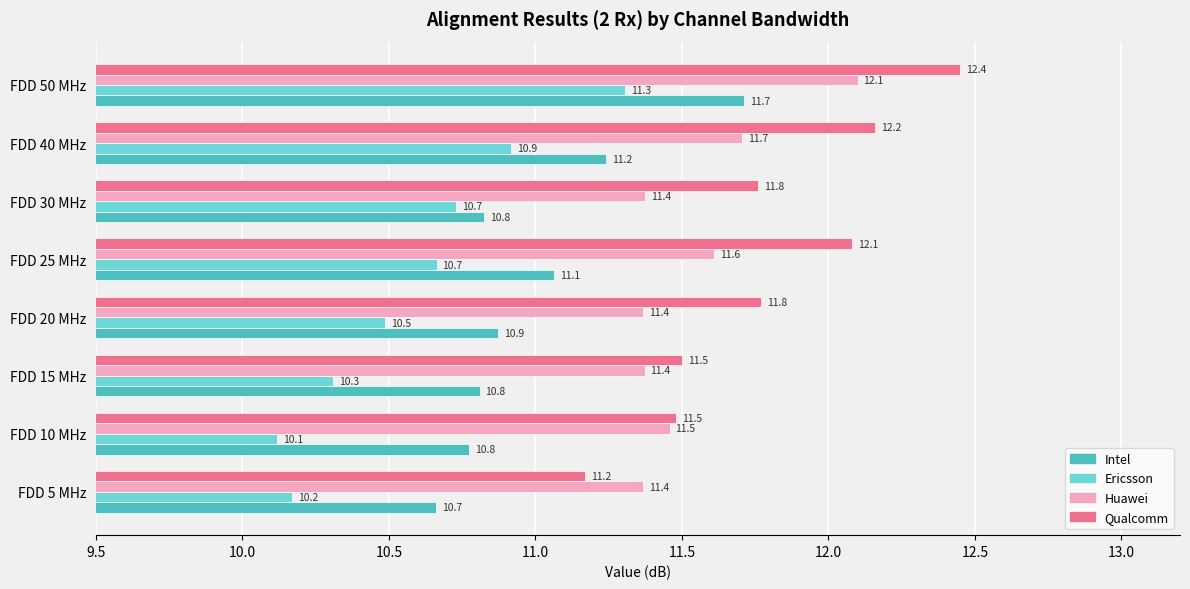

At which category is the sum across all series the highest?

FDD 50 MHz